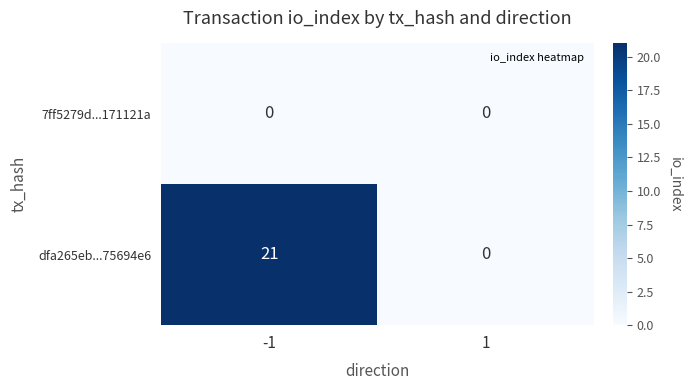

List the series in order of their peak value, lowest first.

7ff5279d...171121a, dfa265eb...75694e6